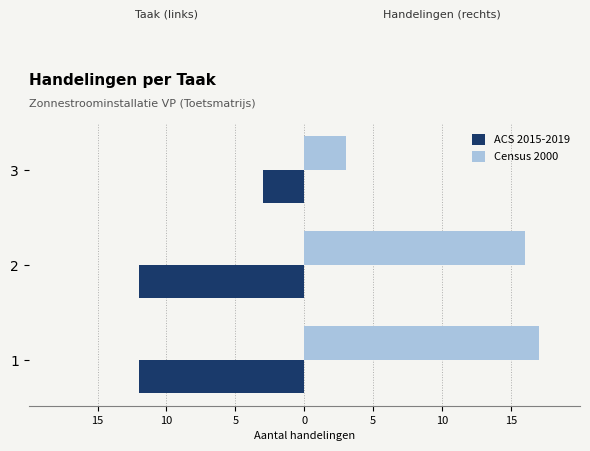

What are all the series names shown in the legend?

ACS 2015-2019, Census 2000